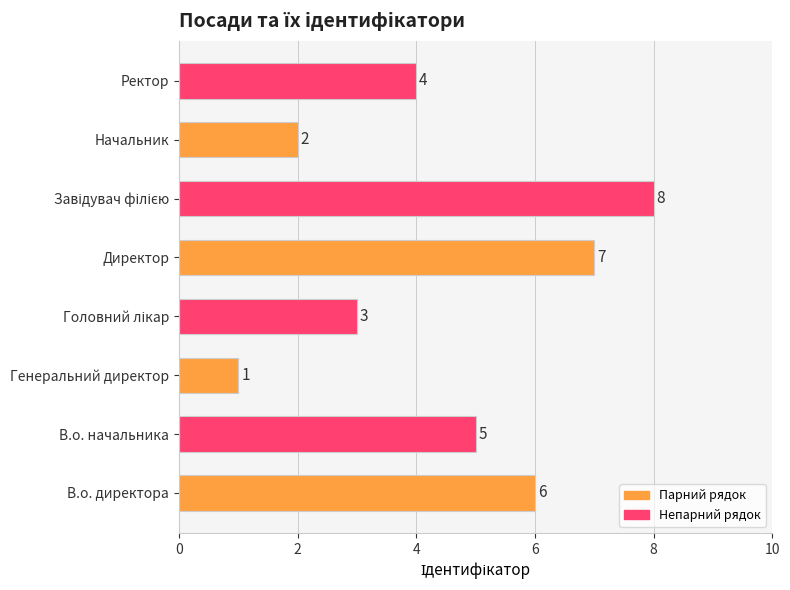

How many bars are there in total?

8